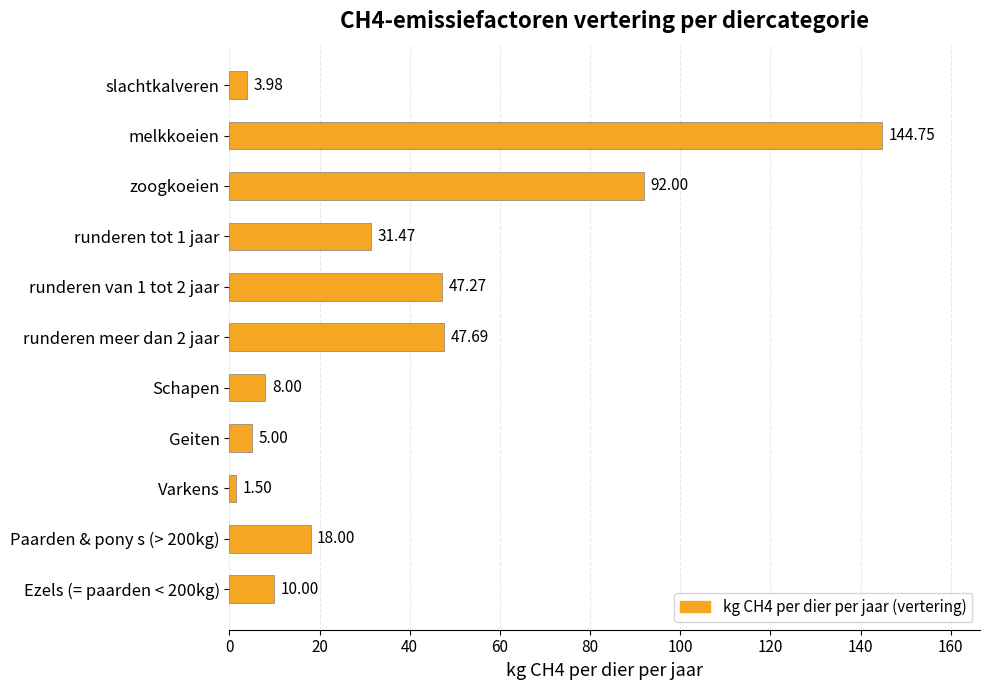

What is the label of the 11th bar from the bottom?

slachtkalveren